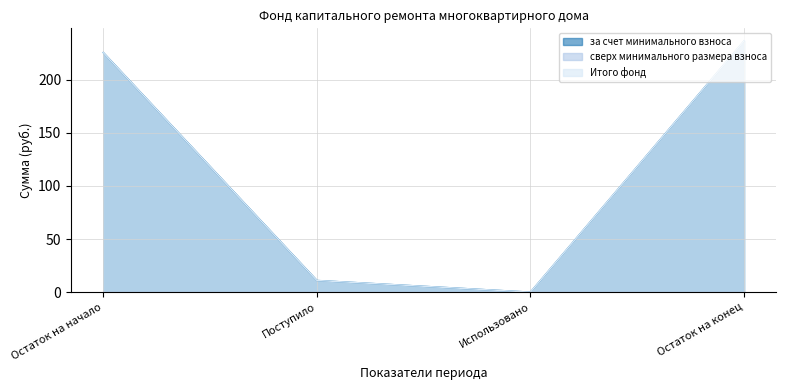

True or false: Итого фонд has a value of -138.9 at Использовано.

False